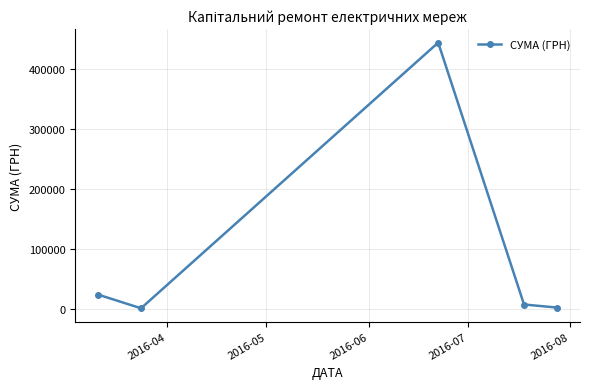

What is the value of the 4th point from the left?

7809.1